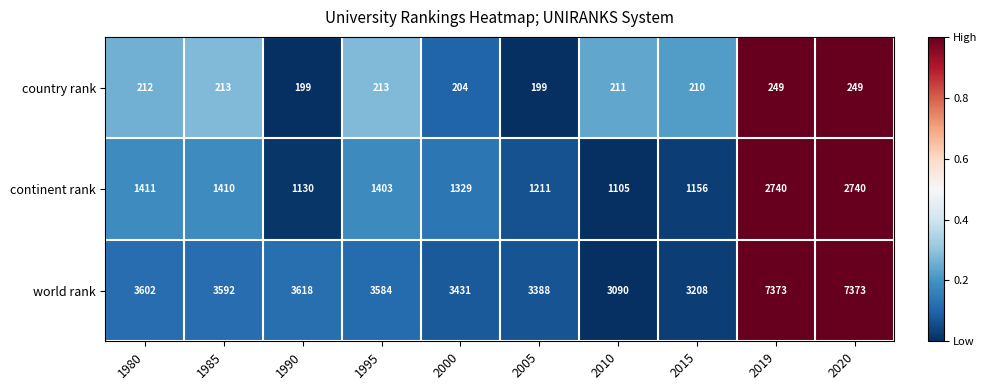

What is the average value of the continent rank series?

1564